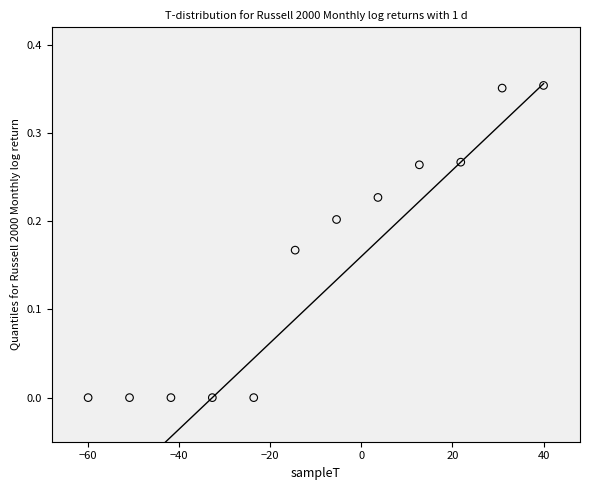

What is the range of X values (max minus min)?

100.0